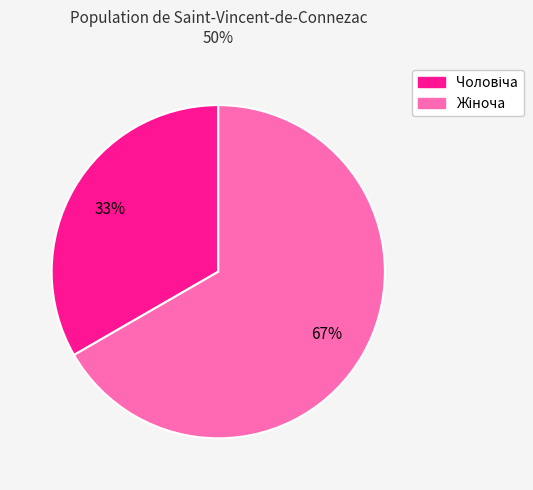

Does any single category account for the majority?

Yes